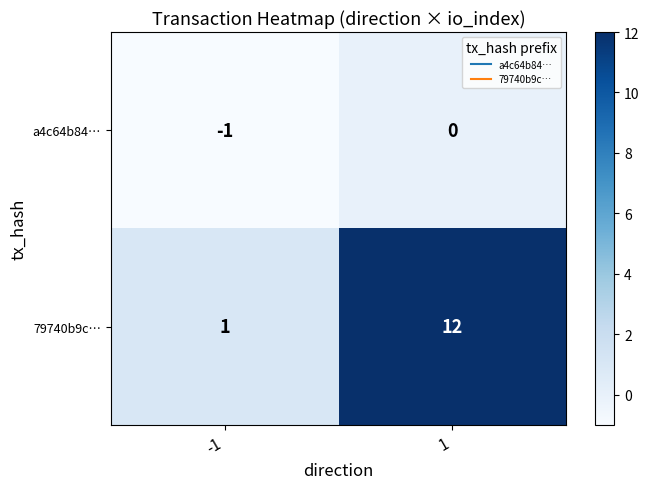

What is the sum of the 79740b9c… values at 1 and -1?

13